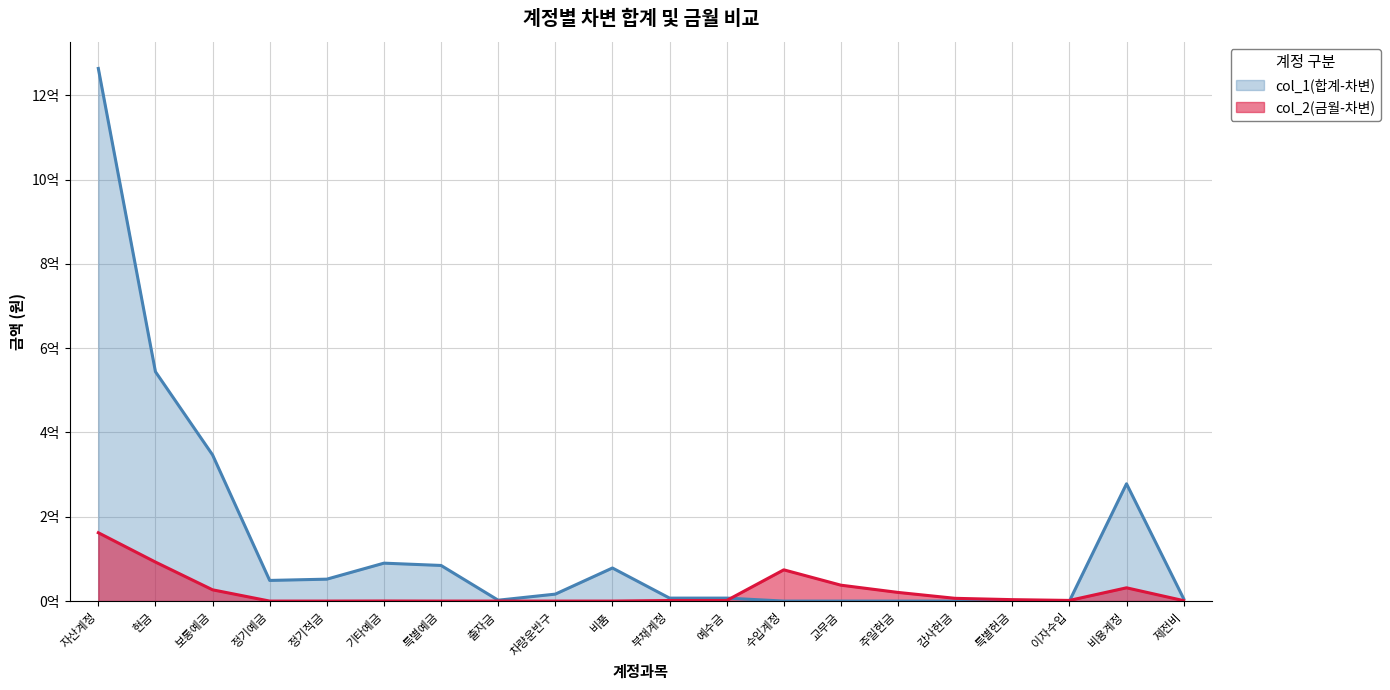

Which label corresponds to the smallest value in the chart?

수입계정